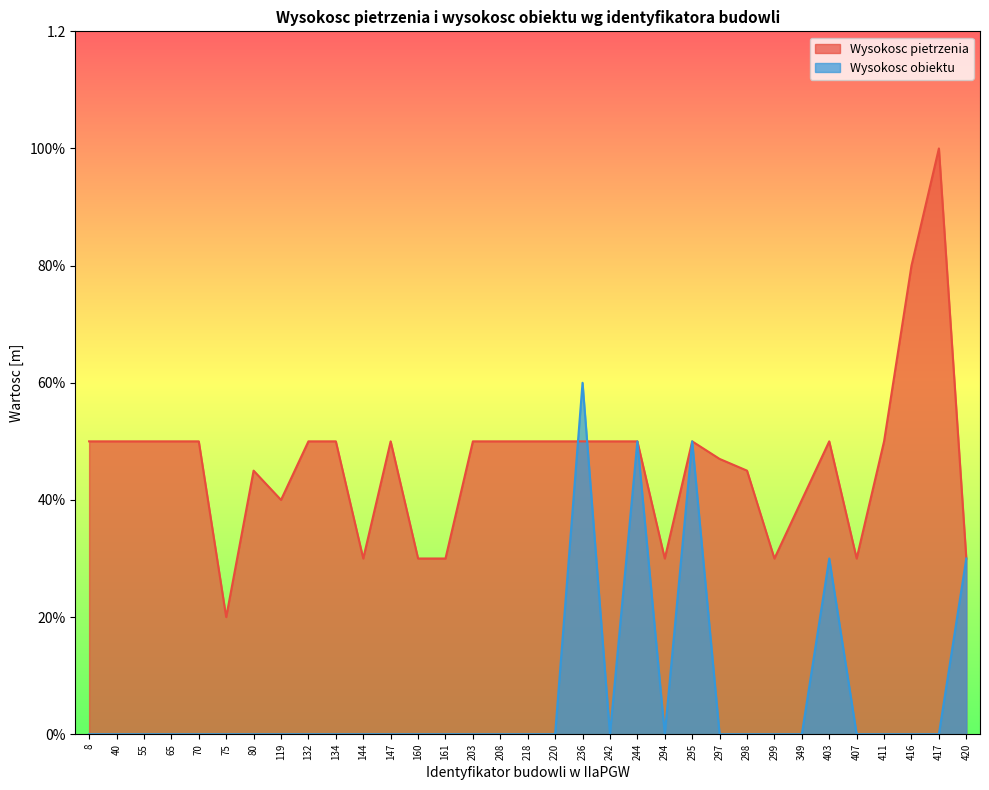

Reading left to right, what are all the values shown in this chart?

Wysokosc pietrzenia: 8=0.5	40=0.5	55=0.5	65=0.5	70=0.5	75=0.2	80=0.5	119=0.4	132=0.5	134=0.5	144=0.3	147=0.5	160=0.3	161=0.3	203=0.5	208=0.5	218=0.5	220=0.5	236=0.5	242=0.5	244=0.5	294=0.3	295=0.5	297=0.5	298=0.5	299=0.3	349=0.4	403=0.5	407=0.3	411=0.5	416=0.8	417=1.0	420=0.3
Wysokosc obiektu: 8=0.0	40=0.0	55=0.0	65=0.0	70=0.0	75=0.0	80=0.0	119=0.0	132=0.0	134=0.0	144=0.0	147=0.0	160=0.0	161=0.0	203=0.0	208=0.0	218=0.0	220=0.0	236=0.6	242=0.0	244=0.5	294=0.0	295=0.5	297=0.0	298=0.0	299=0.0	349=0.0	403=0.3	407=0.0	411=0.0	416=0.0	417=0.0	420=0.3